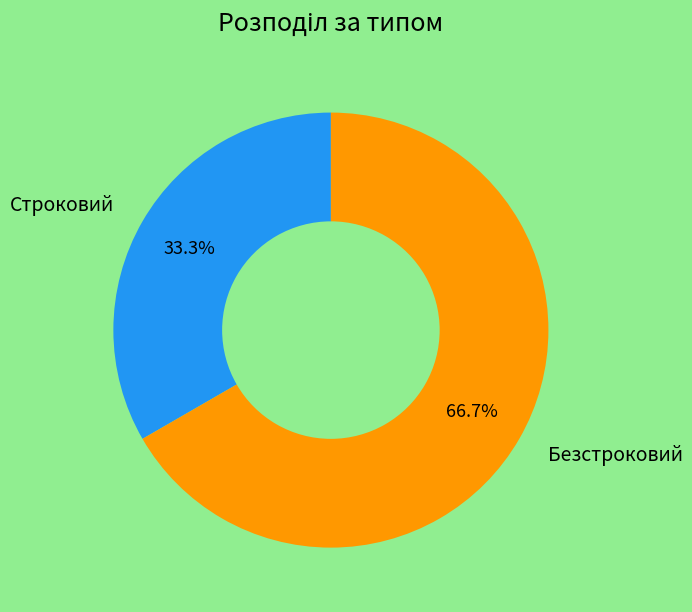

True or false: Безстроковий accounts for 58% of the total.

False